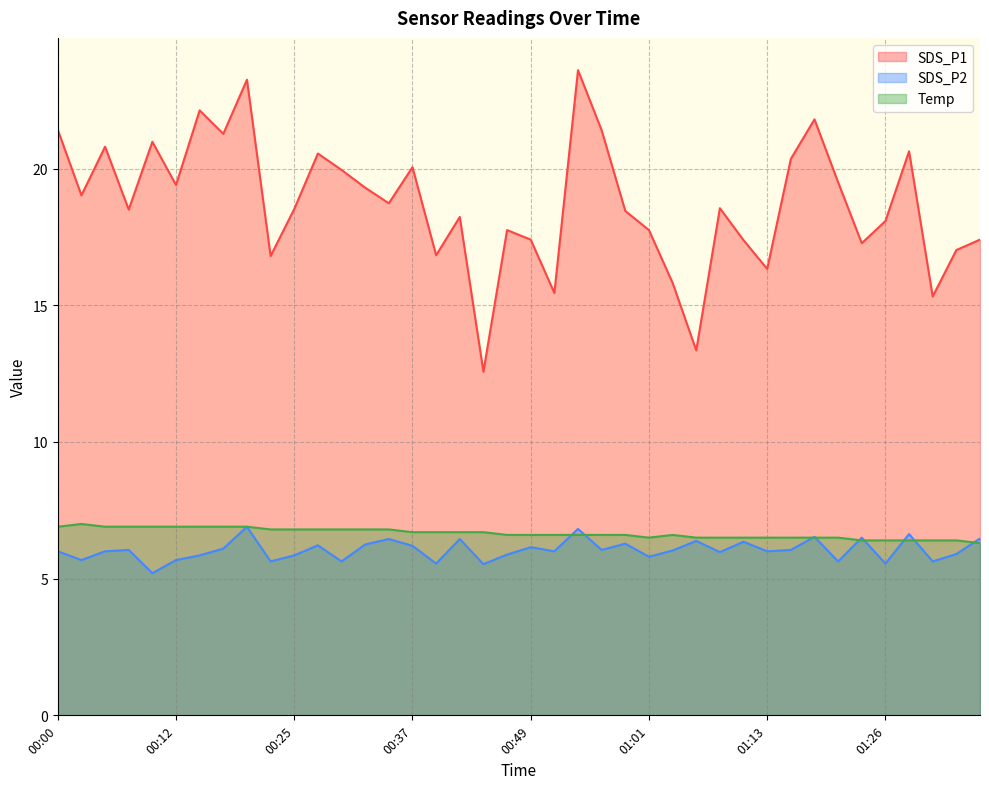

At which label does SDS_P2 first exceed 6?

00:08